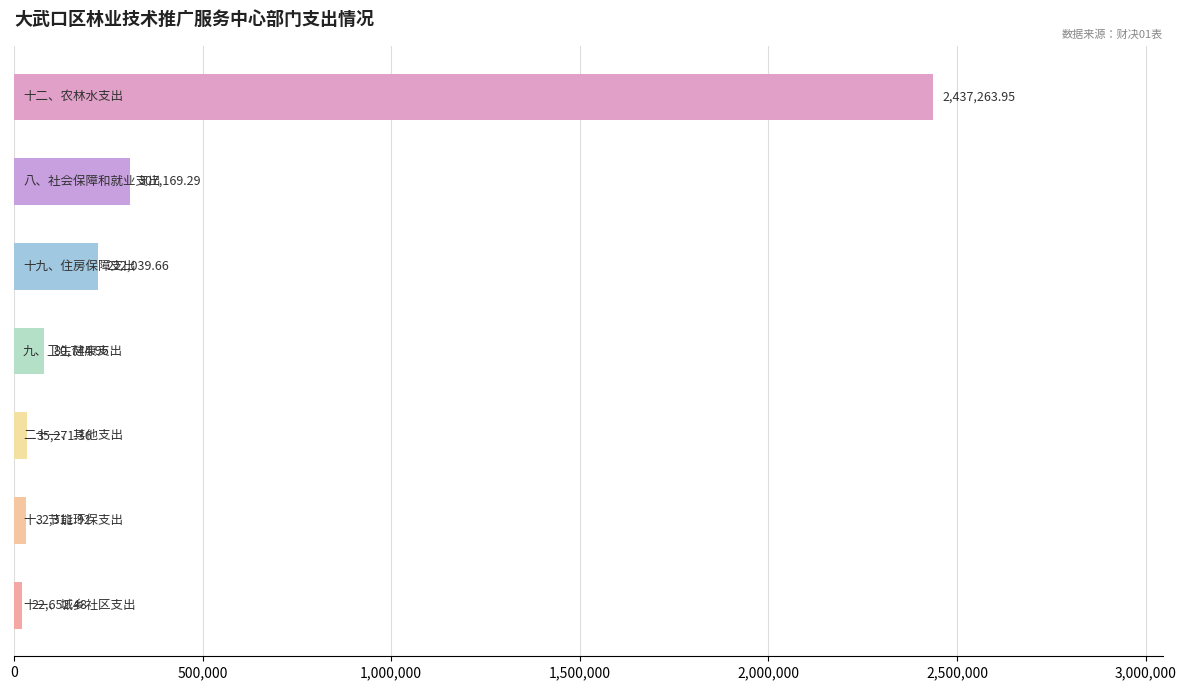

What is the difference between the maximum and minimum values?

2414611.5